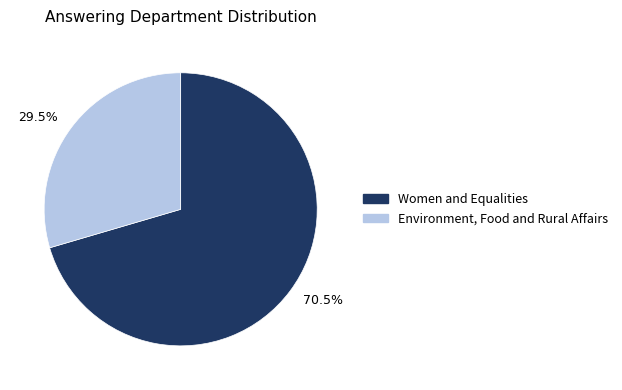

What is the majority slice?

70.5%